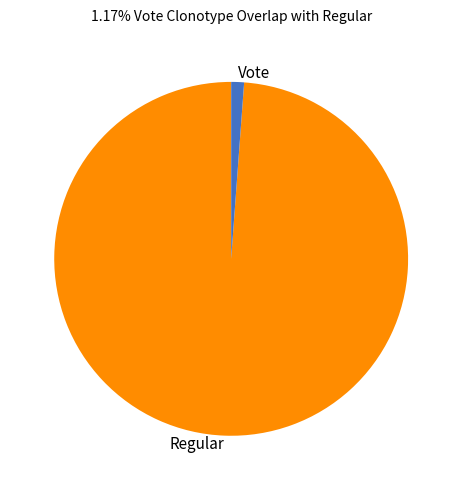

Is there any slice that represents more than half of the pie?

Yes